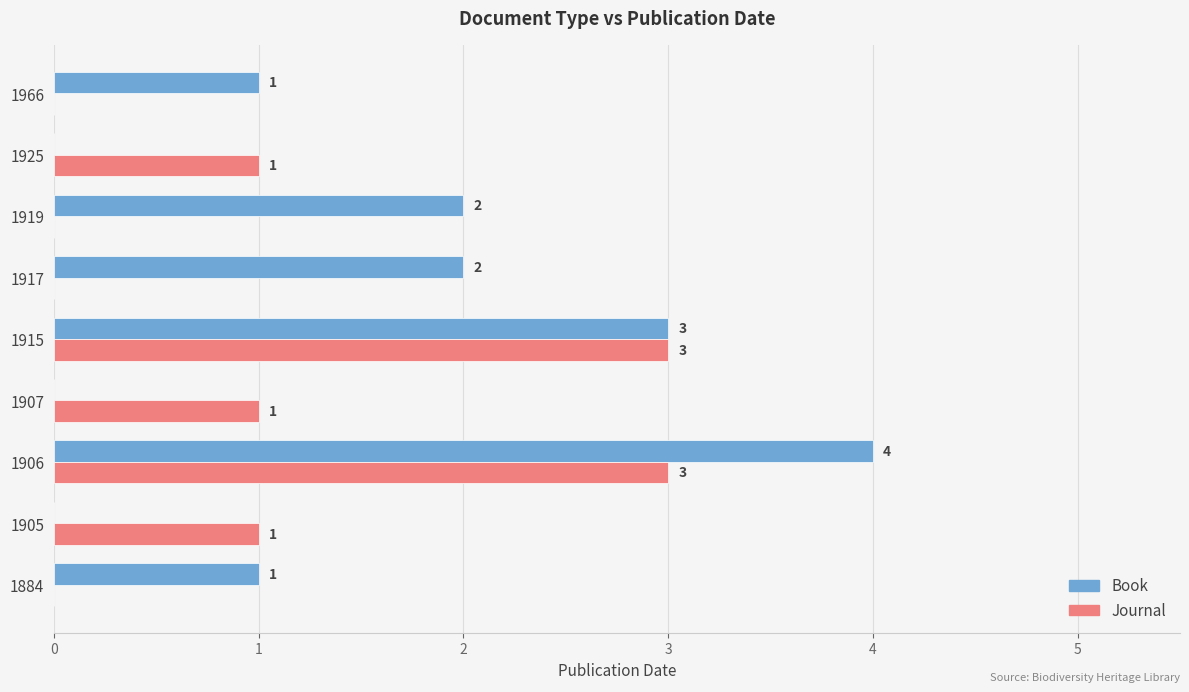

What are all the series names shown in the legend?

Book, Journal